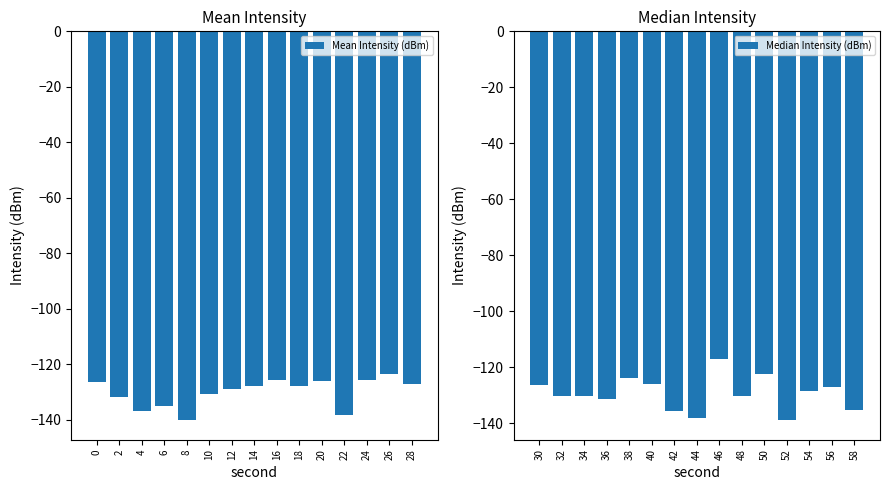

Rank the series by their average value, from lowest to highest.

Mean Intensity (dBm), Median Intensity (dBm)